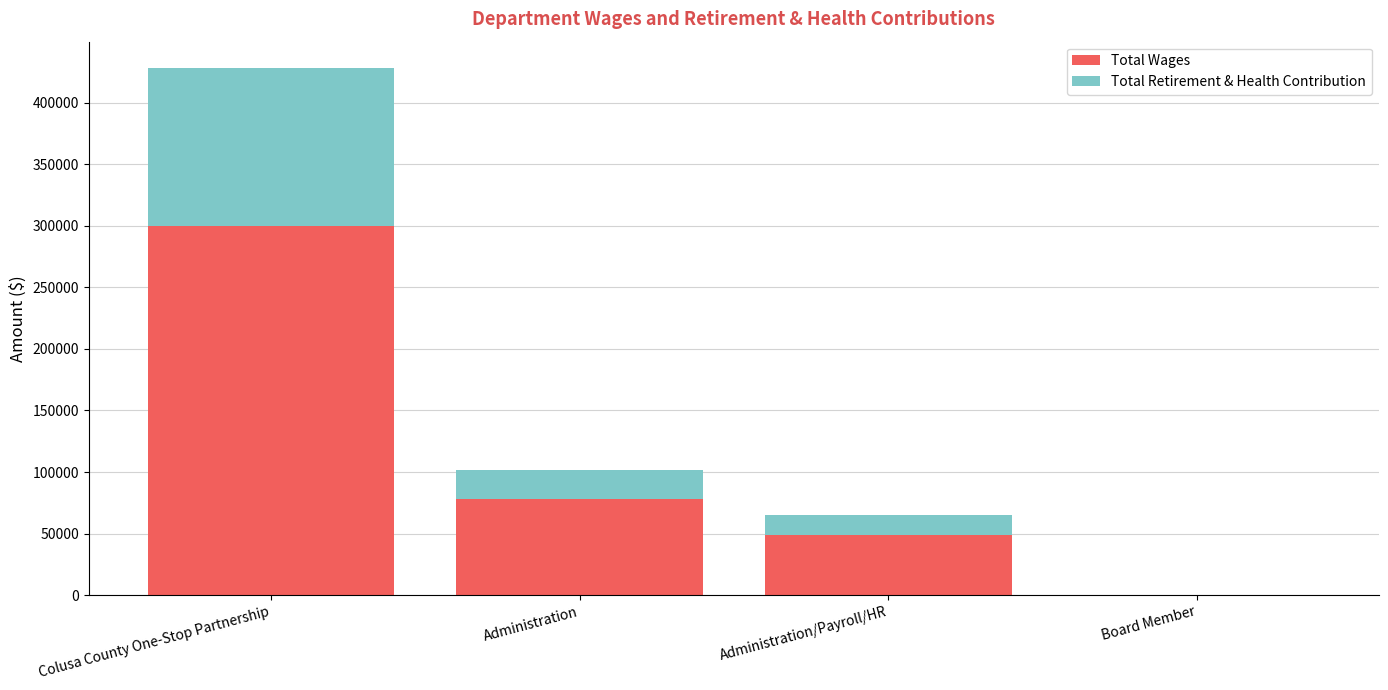

What is the total value across all series at Administration/Payroll/HR?

64850